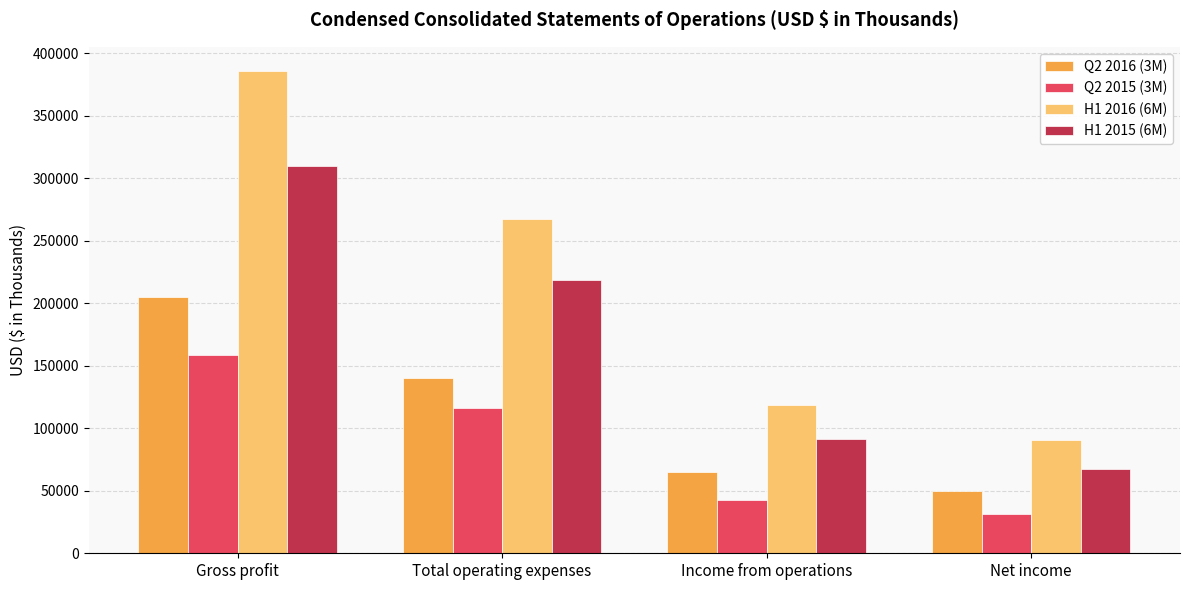

True or false: H1 2015 (6M) has a value of 309724 at Gross profit.

True